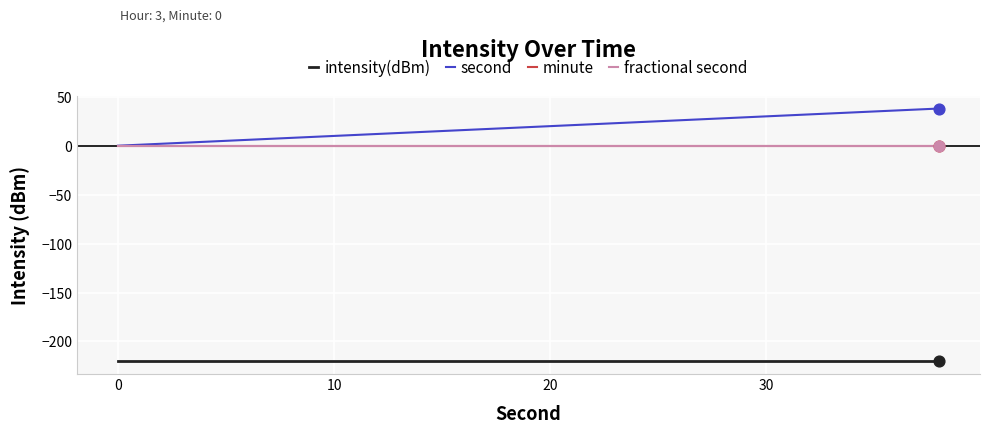

Does the chart have visible grid lines?

Yes